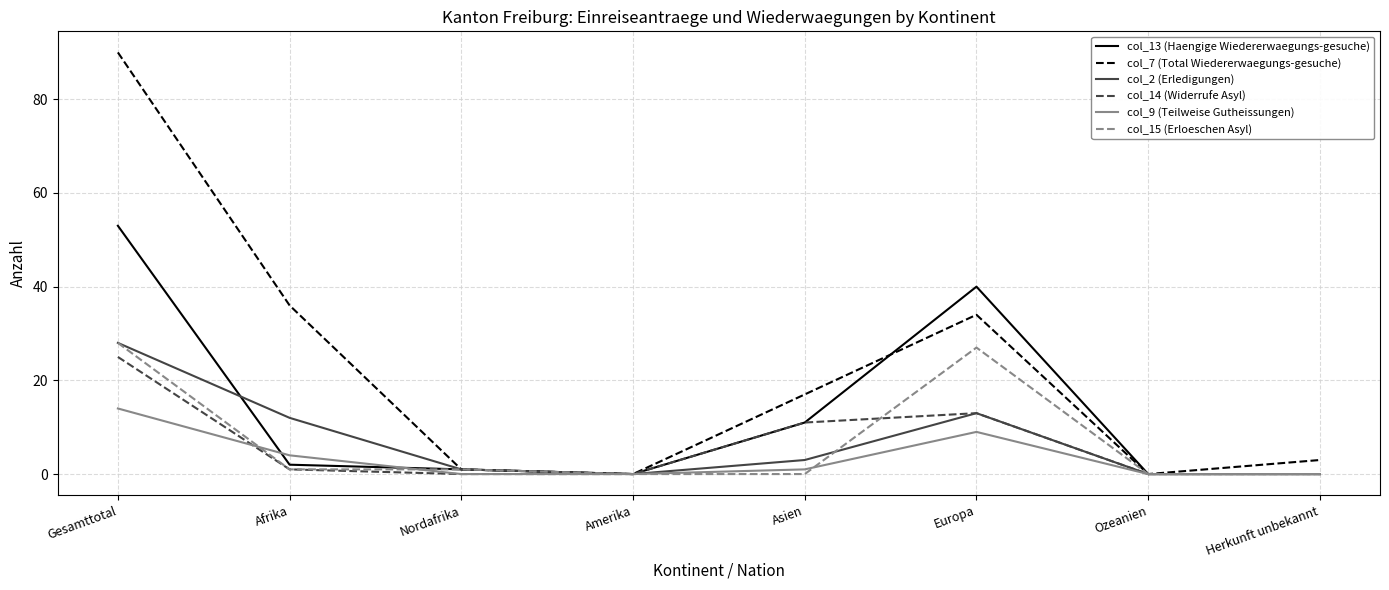

What is the difference between the highest and lowest values at Herkunft unbekannt?

3